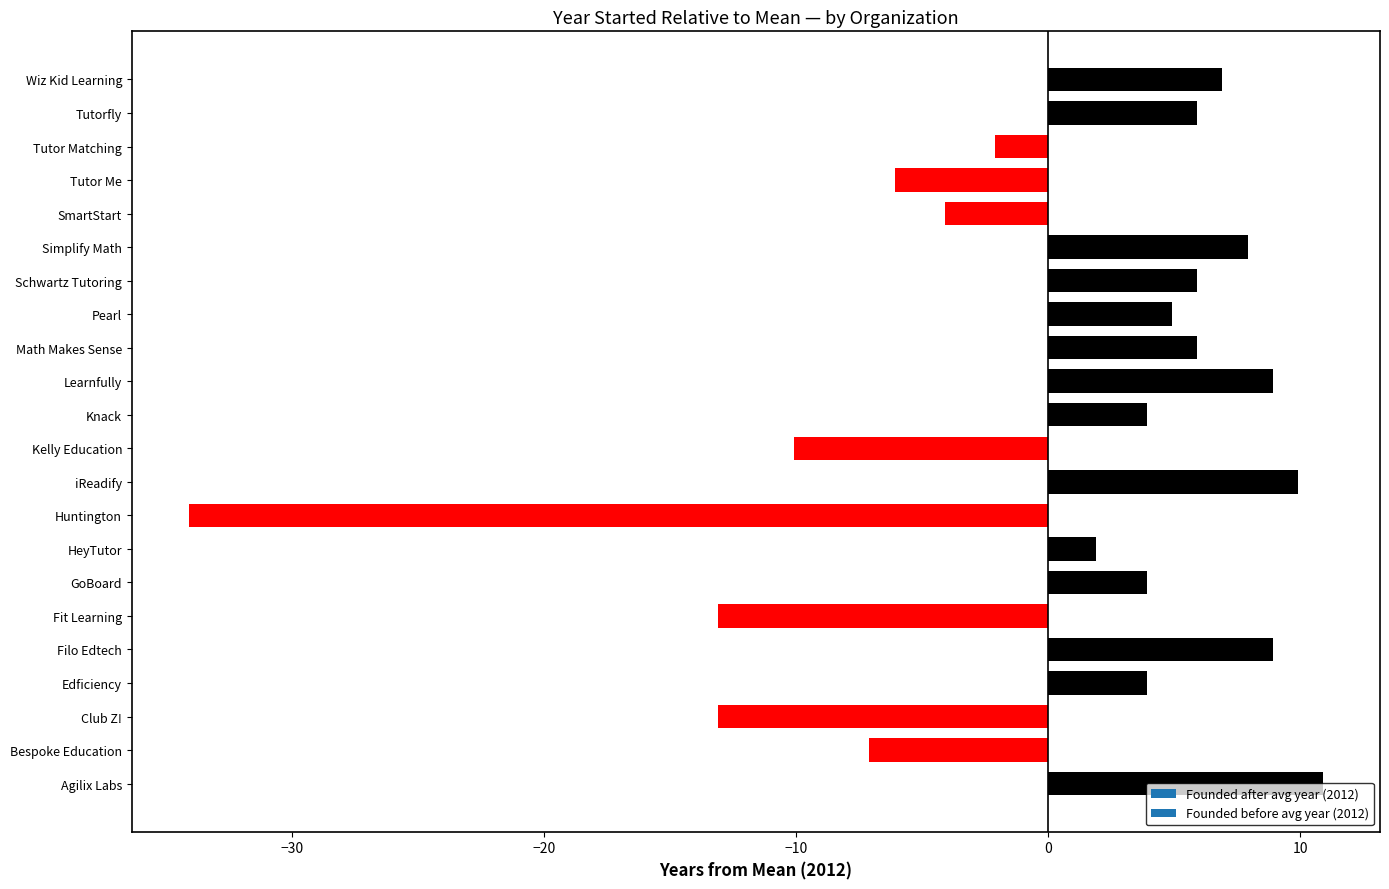

How many bars are there in total?

22